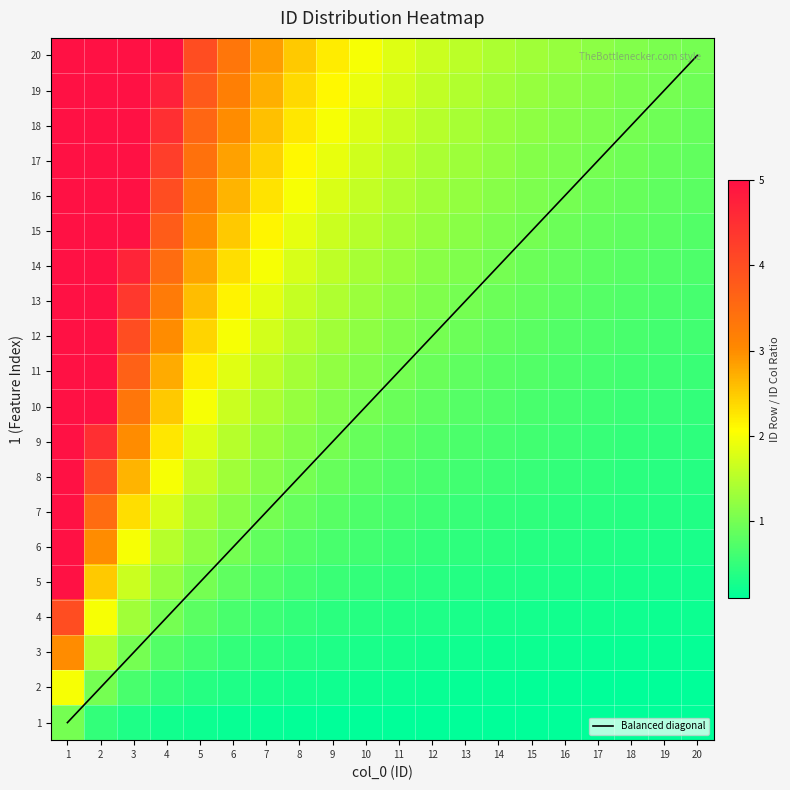

Is the value of 2 at 7 greater than the value of 1 at 2?

Yes